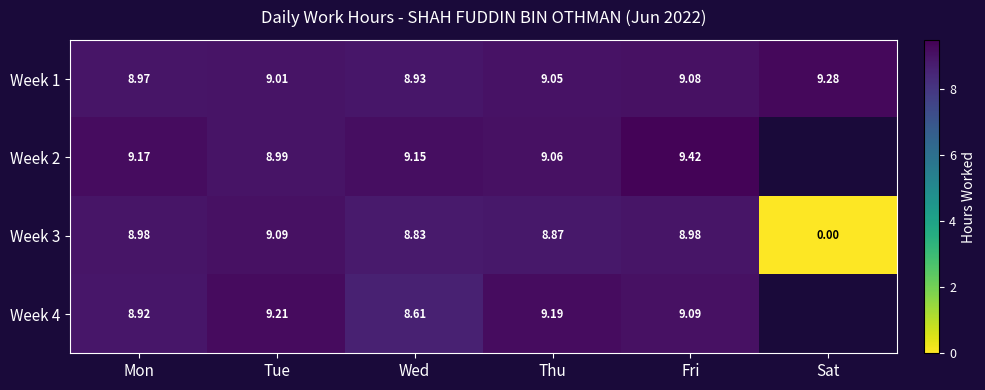

Count the number of categories in the chart.

6